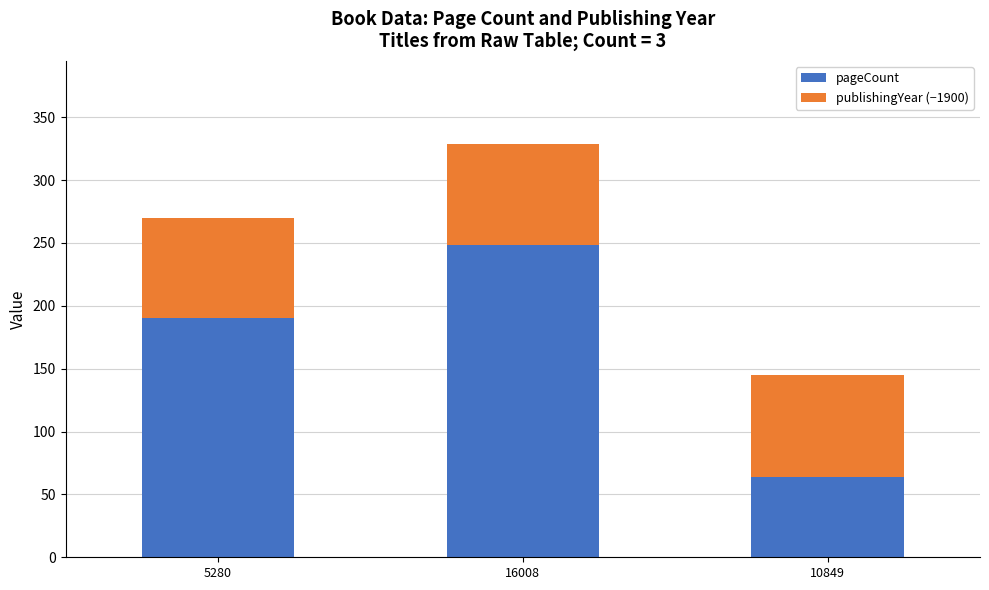

What is the difference between the maximum and minimum values in the pageCount series?

184